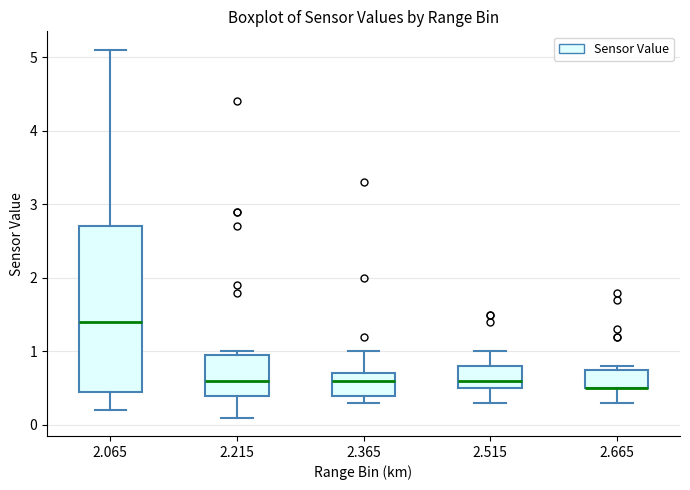

Reading left to right, read every box against the y-axis: the position of its median line, the range the box covers, and the ends of its whiskers. The values are not printed on the chart, so give them approximately, as read against the axis.

2.065: median 1.4, box 0.5 to 2.7, whiskers 0.2 to 5.1
2.215: median 0.6, box 0.4 to 1.0, whiskers 0.1 to 1.0 (just above the box's upper edge)
2.365: median 0.6, box 0.4 to 0.7, whiskers 0.3 to 1.0
2.515: median 0.6, box 0.5 to 0.8, whiskers 0.3 to 1.0
2.665: median 0.5 (drawn on the box's lower edge), box 0.5 to 0.8, whiskers 0.3 to 0.8 (just above the box's upper edge)